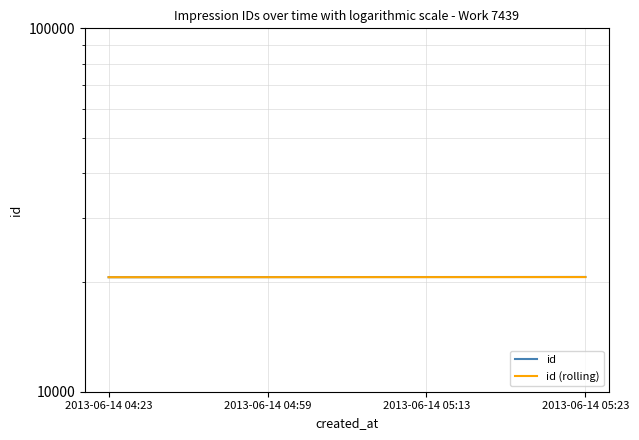

Does the chart have visible grid lines?

Yes